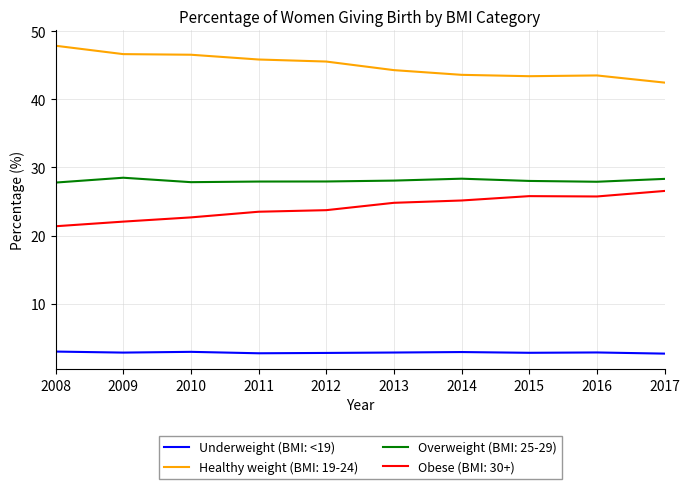

Rank the series at 2015 from lowest to highest value.

Underweight (BMI: <19), Obese (BMI: 30+), Overweight (BMI: 25-29), Healthy weight (BMI: 19-24)